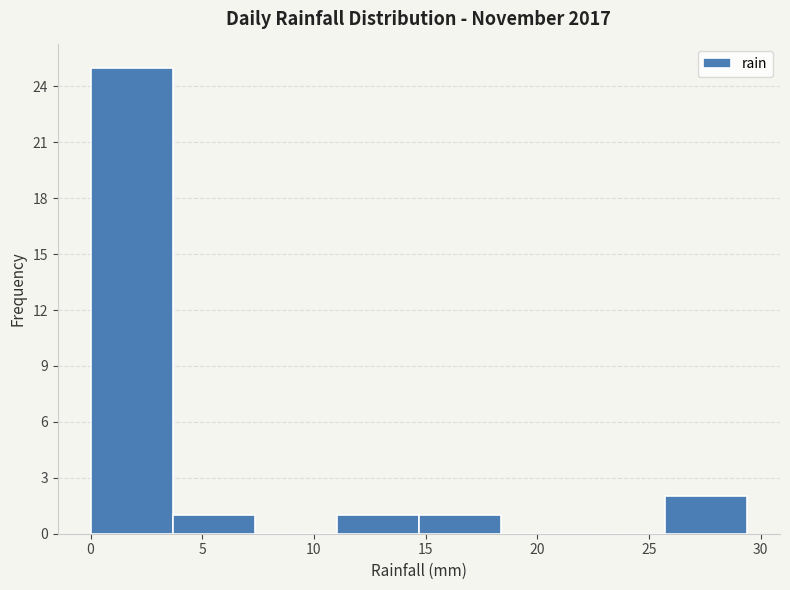

What is the height of the bar covering 11.0 to 14.5 on the x-axis? Neither the bar edges nor the heights are printed on the chart, so give them approximately, as read against the axes.

1